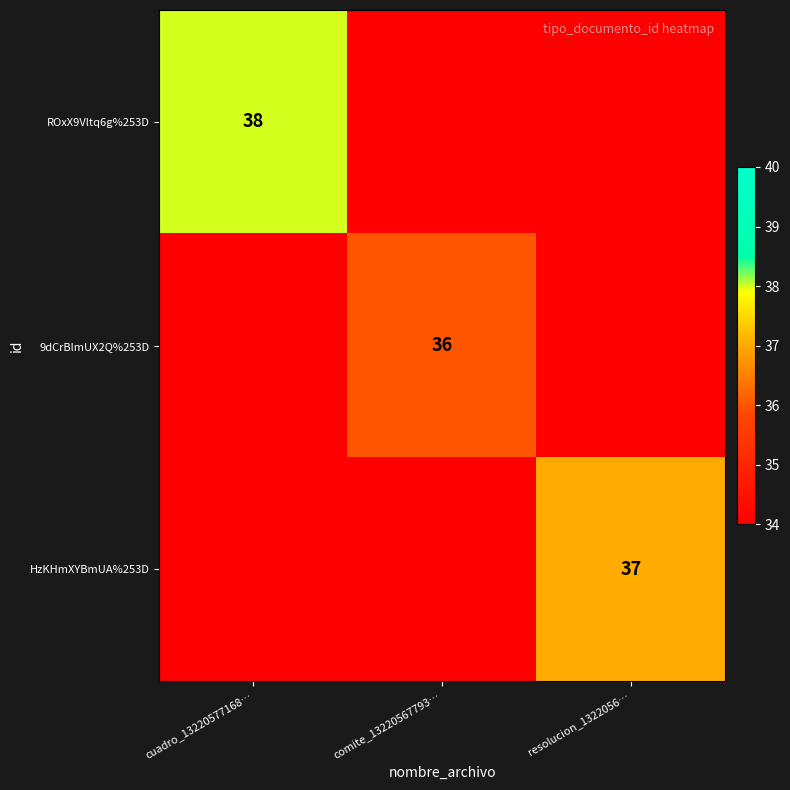

True or false: HzKHmXYBmUA%253D has a value of 37 at resolucion_1322056….

True